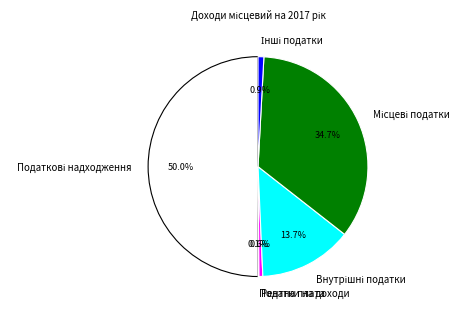

Approximately how many times larger is the value at Рентна плата compared to Податки на доходи?

4.0